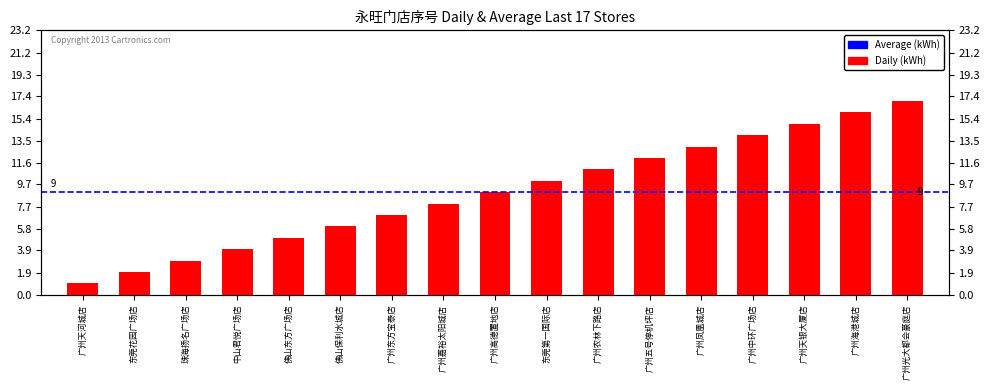

What is the difference between the values at 广州嘉裕太阳城店 and 佛山保利水城店?

2